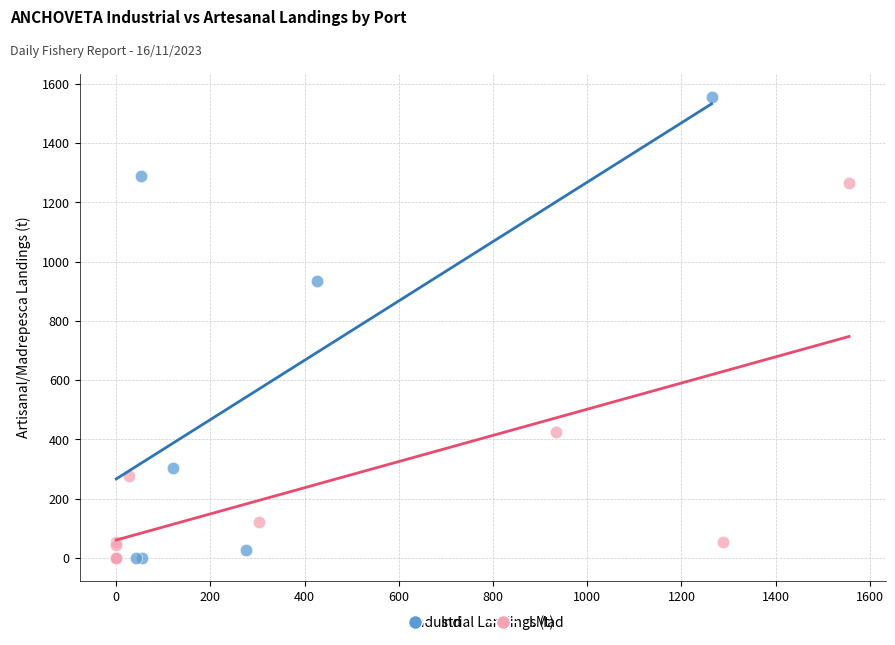

Which series has the widest spread of Y values?

Ind